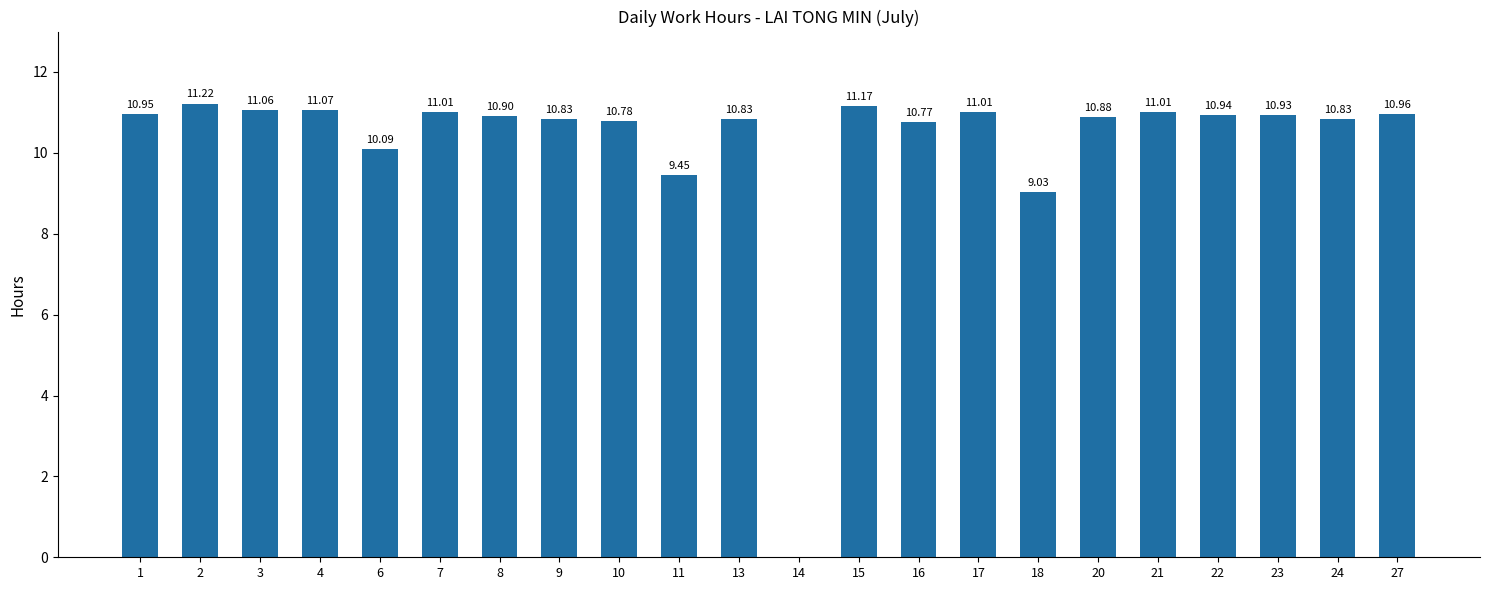

Are the bars horizontal?

No